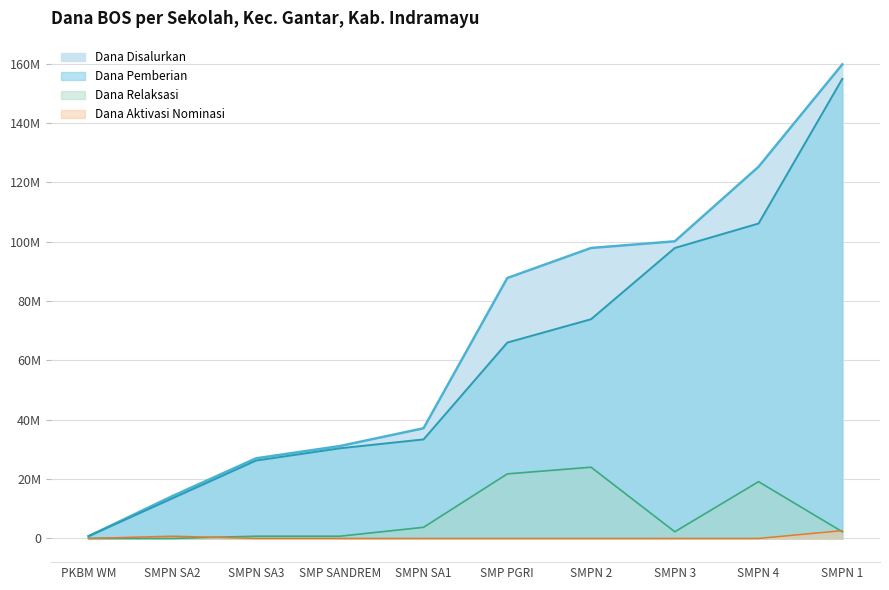

Reading right to left, what are all the values shown in this chart?

Dana Disalurkan: UPTD SMP NEGERI SATU ATAP 3 GANTAR=27000000	UPTD SMP NEGERI SATU ATAP 2 GANTAR=14250000	UPTD SMP NEGERI SATU ATAP 1 GANTAR=37125000	UPTD SMP NEGERI 4 GANTAR=125250000	UPTD SMP NEGERI 3 GANTAR=100125000	UPTD SMP NEGERI 2 GANTAR=97875000	UPTD SMP NEGERI 1 GANTAR=159750000	SMP SANDREM=31125000	SMP PGRI 1 GANTAR=87750000	PKBM WIYATA MANDALA=750000
Dana Pemberian: UPTD SMP NEGERI SATU ATAP 3 GANTAR=26250000	UPTD SMP NEGERI SATU ATAP 2 GANTAR=13500000	UPTD SMP NEGERI SATU ATAP 1 GANTAR=33375000	UPTD SMP NEGERI 4 GANTAR=106125000	UPTD SMP NEGERI 3 GANTAR=97875000	UPTD SMP NEGERI 2 GANTAR=73875000	UPTD SMP NEGERI 1 GANTAR=154875000	SMP SANDREM=30375000	SMP PGRI 1 GANTAR=66000000	PKBM WIYATA MANDALA=750000
Dana Pemberian Aktivasi: UPTD SMP NEGERI SATU ATAP 3 GANTAR=0	UPTD SMP NEGERI SATU ATAP 2 GANTAR=750000	UPTD SMP NEGERI SATU ATAP 1 GANTAR=0	UPTD SMP NEGERI 4 GANTAR=0	UPTD SMP NEGERI 3 GANTAR=0	UPTD SMP NEGERI 2 GANTAR=0	UPTD SMP NEGERI 1 GANTAR=2625000	SMP SANDREM=0	SMP PGRI 1 GANTAR=0	PKBM WIYATA MANDALA=0
Dana Pemberian Relaksasi: UPTD SMP NEGERI SATU ATAP 3 GANTAR=750000	UPTD SMP NEGERI SATU ATAP 2 GANTAR=0	UPTD SMP NEGERI SATU ATAP 1 GANTAR=3750000	UPTD SMP NEGERI 4 GANTAR=19125000	UPTD SMP NEGERI 3 GANTAR=2250000	UPTD SMP NEGERI 2 GANTAR=24000000	UPTD SMP NEGERI 1 GANTAR=2250000	SMP SANDREM=750000	SMP PGRI 1 GANTAR=21750000	PKBM WIYATA MANDALA=0